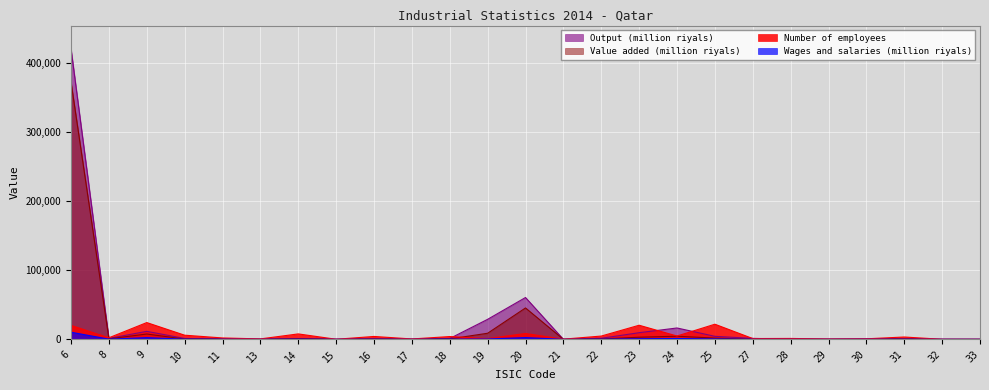

How many lines are shown in the chart?

4